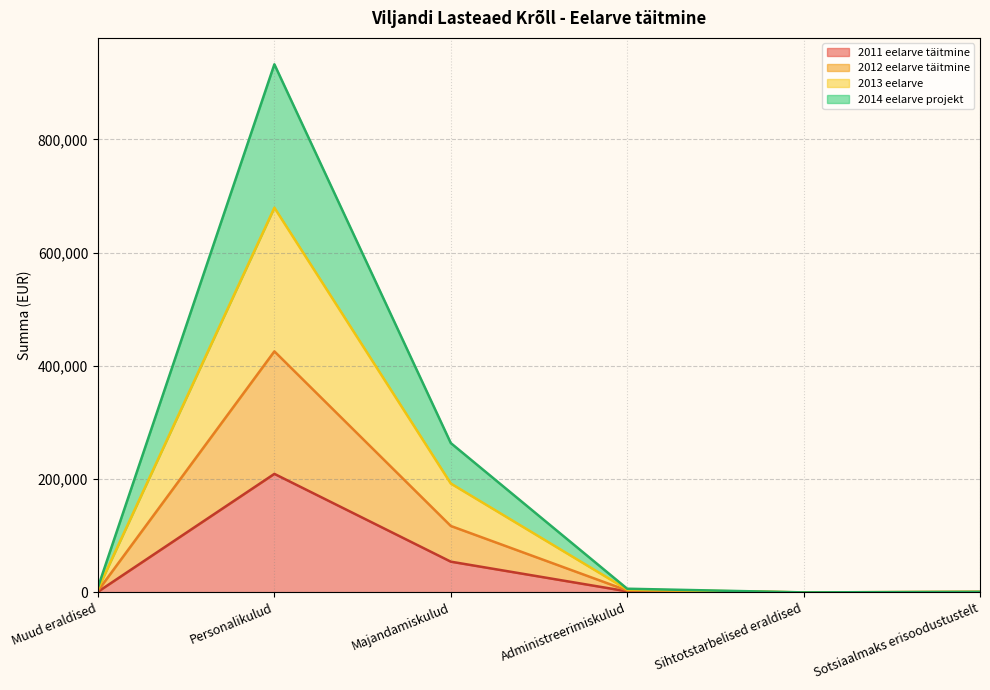

Which category has the highest value in the 2011 eelarve täitmine series?

Personalikulud